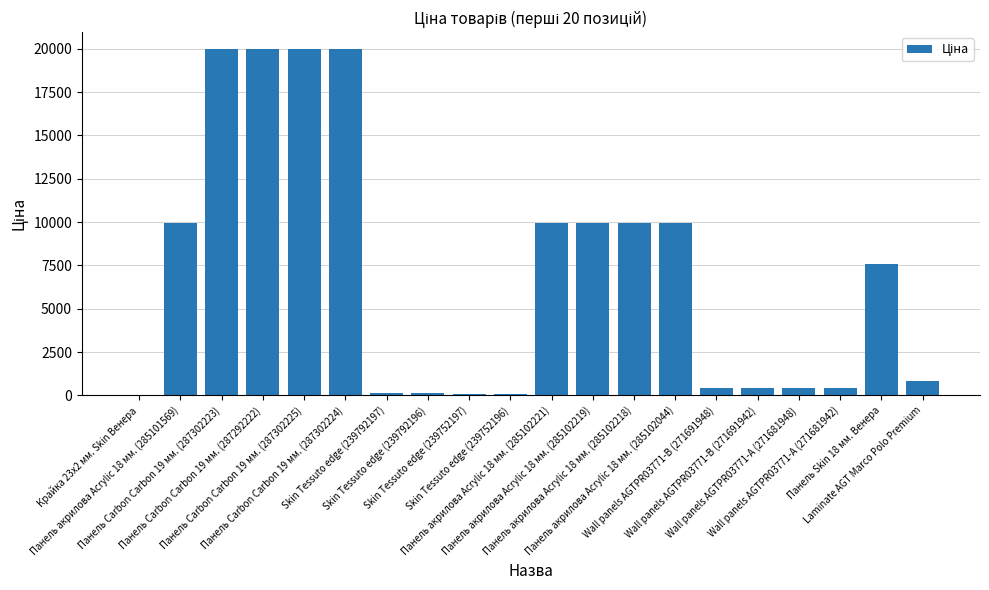

What is the sum of all values?

140270.3